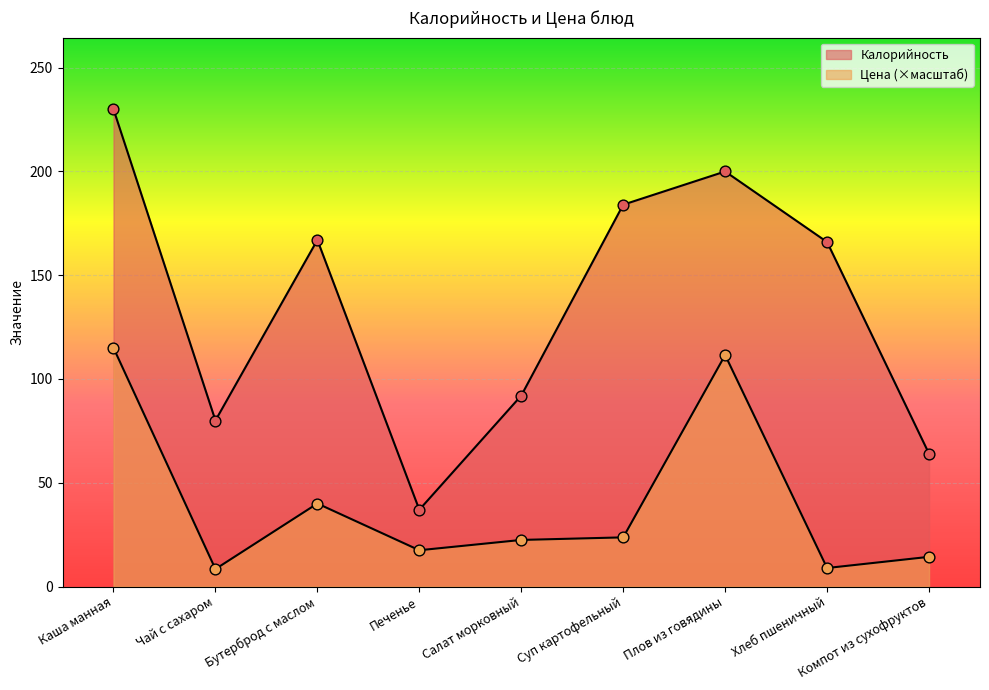

Is the value of Калорийность at Плов из говядины greater than the value of Цена at Чай с сахаром?

Yes